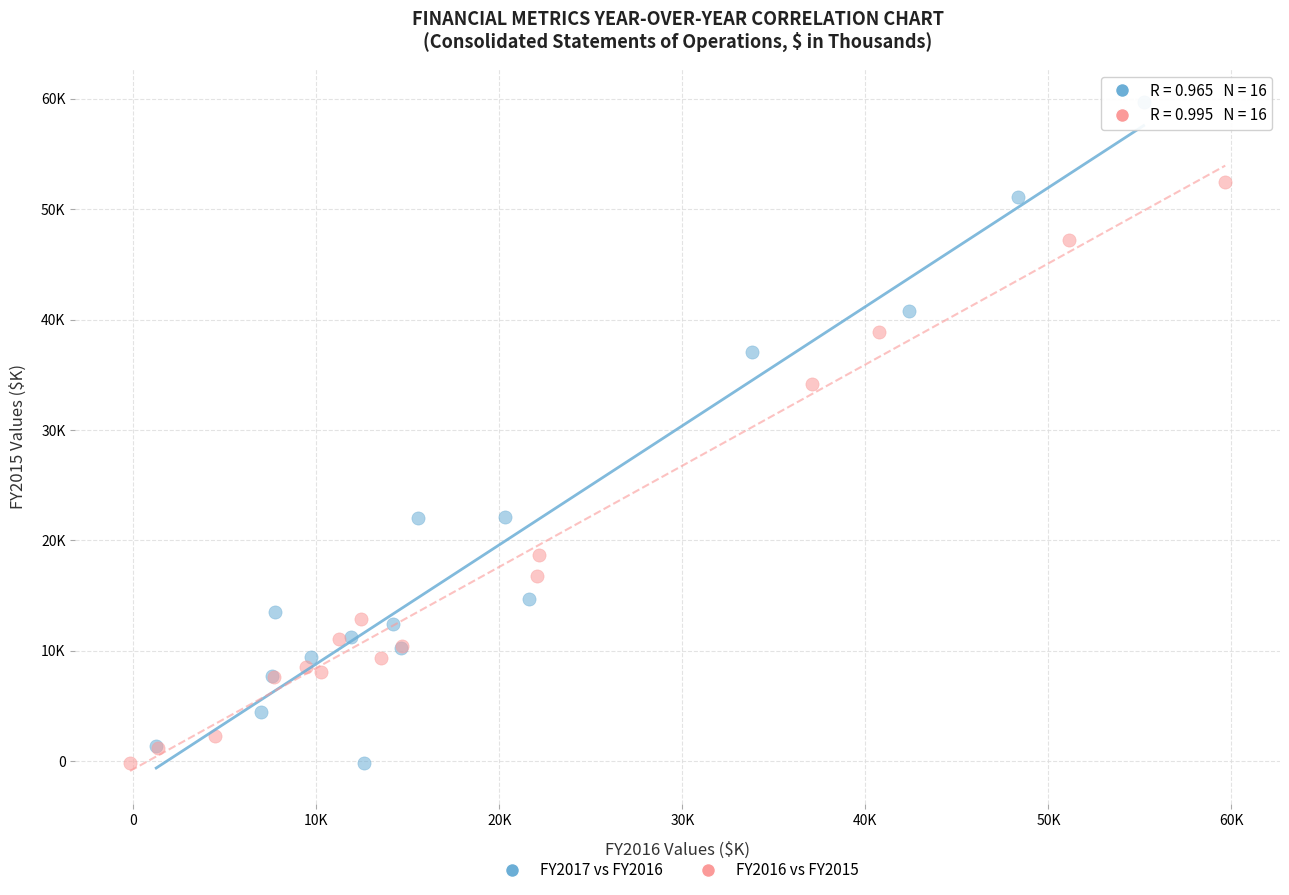

Which series has the largest Y range (max minus min)?

FY2017 vs FY2016